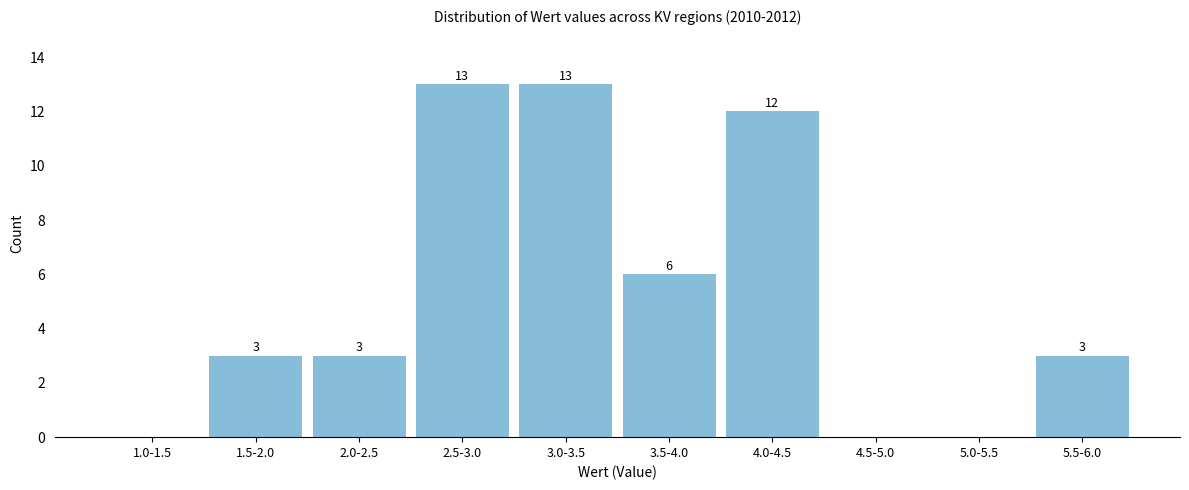

Reading left to right, what are all the values shown in this chart?

1.0-1.5=0	1.5-2.0=3	2.0-2.5=3	2.5-3.0=13	3.0-3.5=13	3.5-4.0=6	4.0-4.5=12	4.5-5.0=0	5.0-5.5=0	5.5-6.0=3